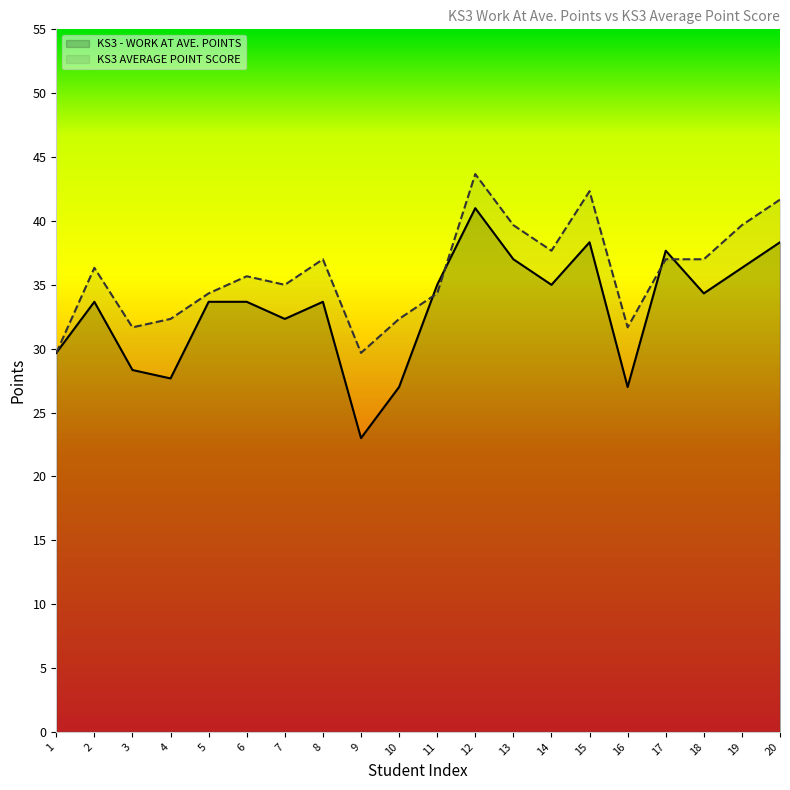

At which label does KS3 AVERAGE POINT SCORE reach its peak?

12